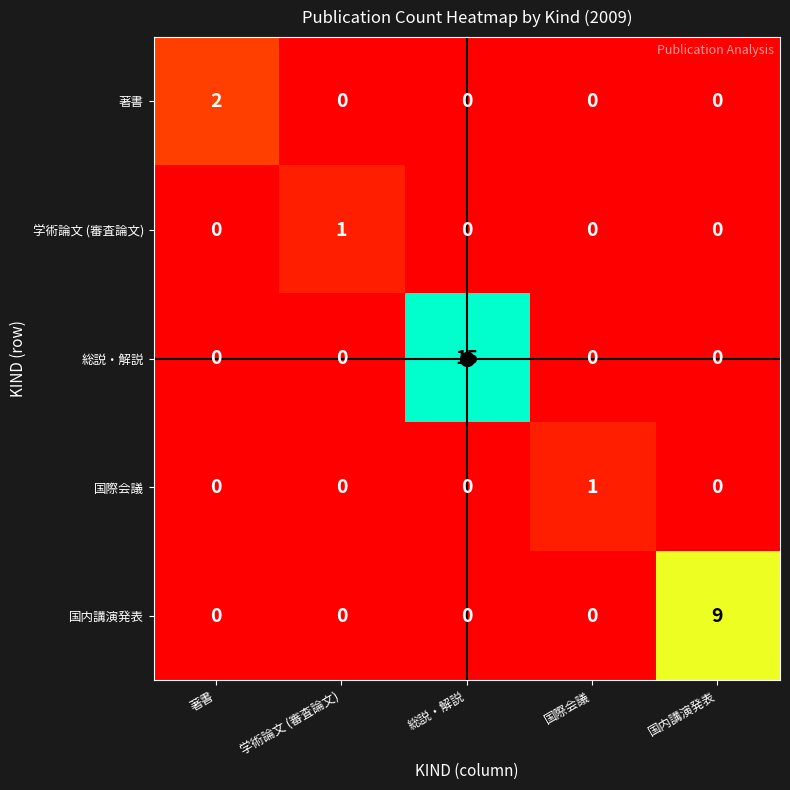

What is the total value across all series at 総説・解説?

15